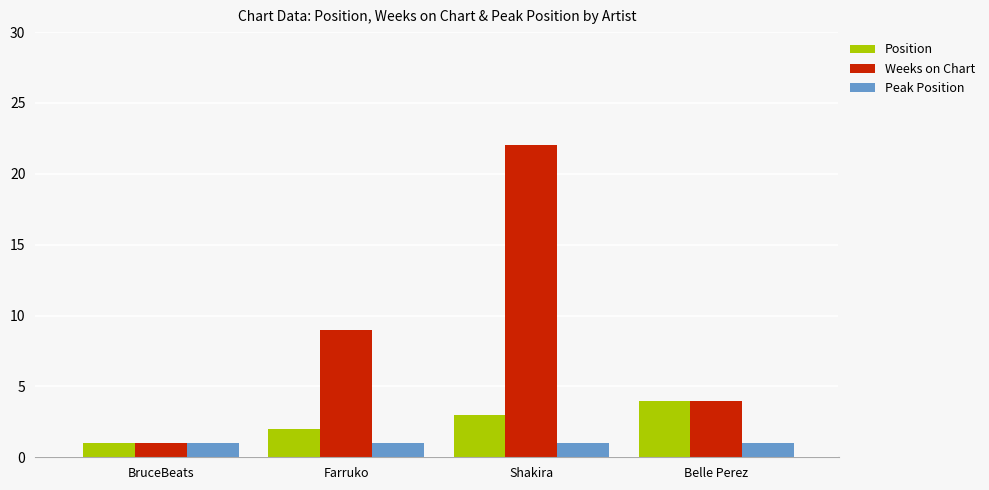

Which series has the largest total across all categories?

Weeks on Chart